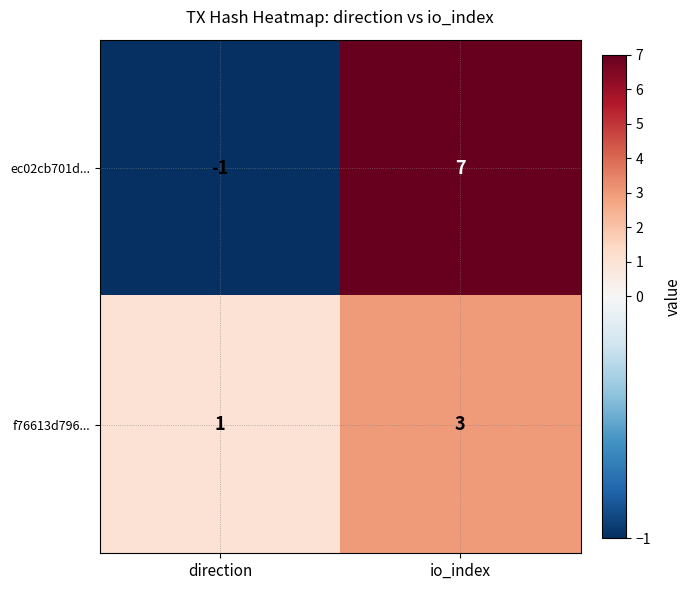

Which series changed the most between direction and io_index?

ec02cb701d...